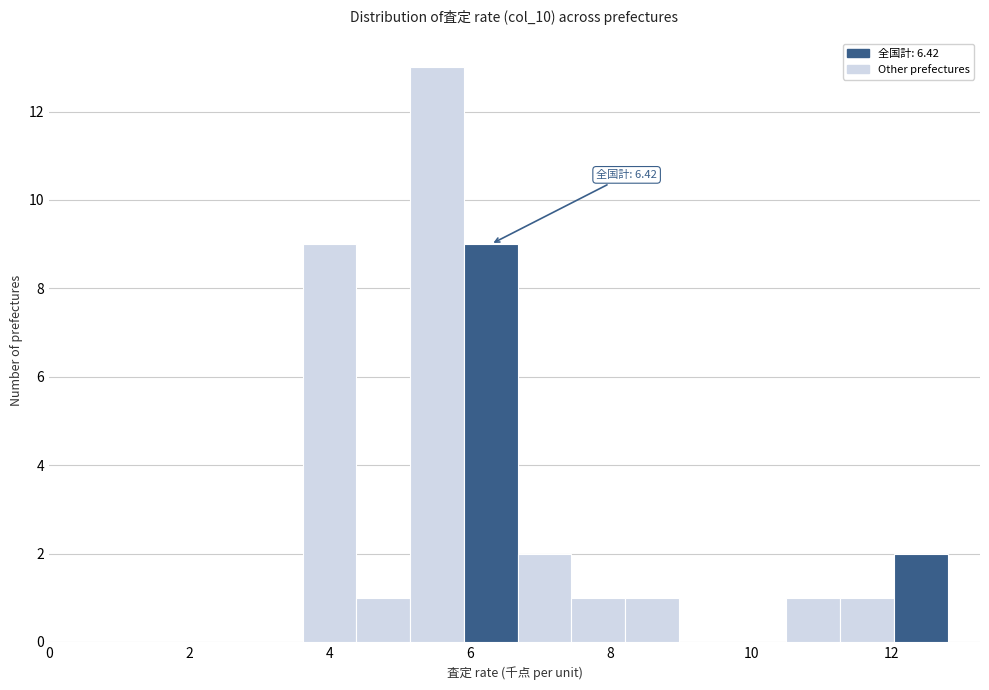

Read against the x-axis, roughly where is the centre of the tallest bar?

5.6